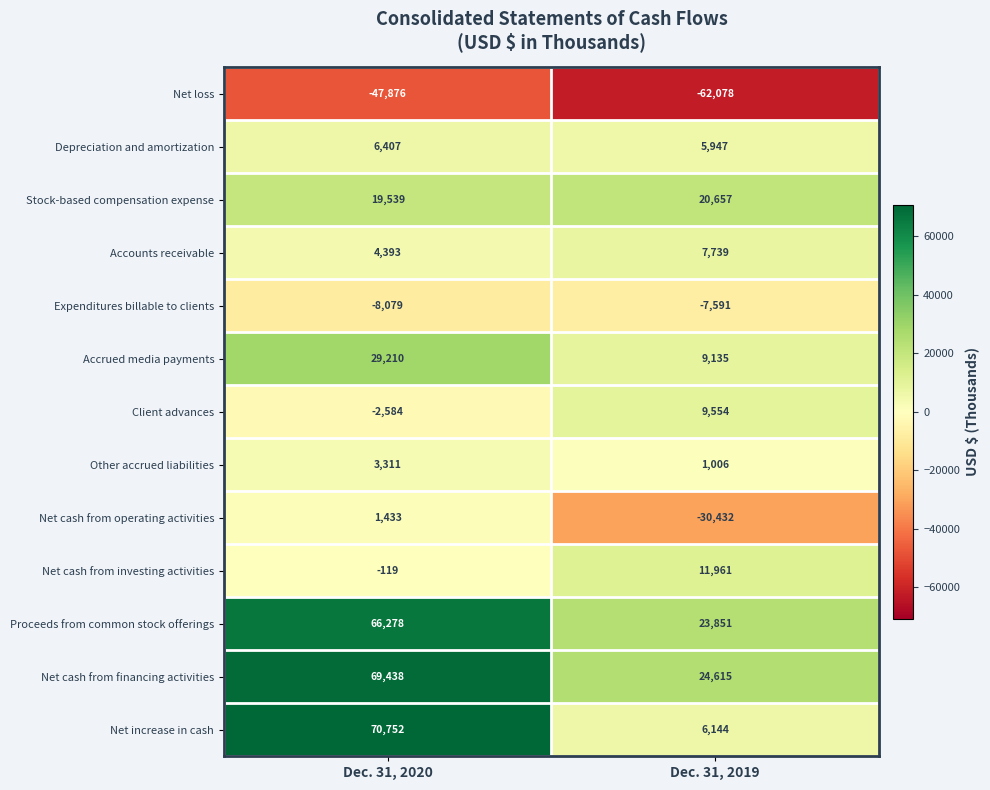

Between Dec. 31, 2020 and Dec. 31, 2019, which series saw the biggest shift?

Net increase in cash